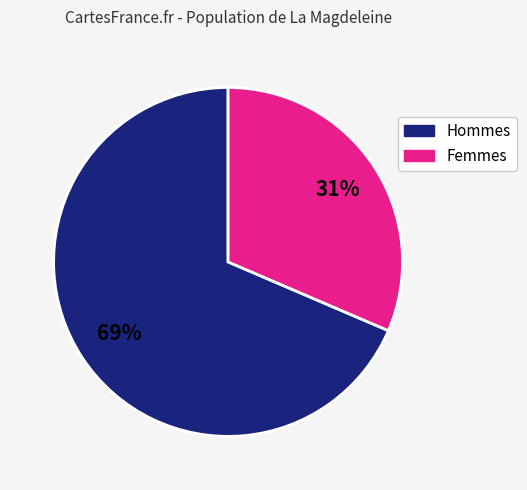

Is there a majority slice in this chart?

Yes